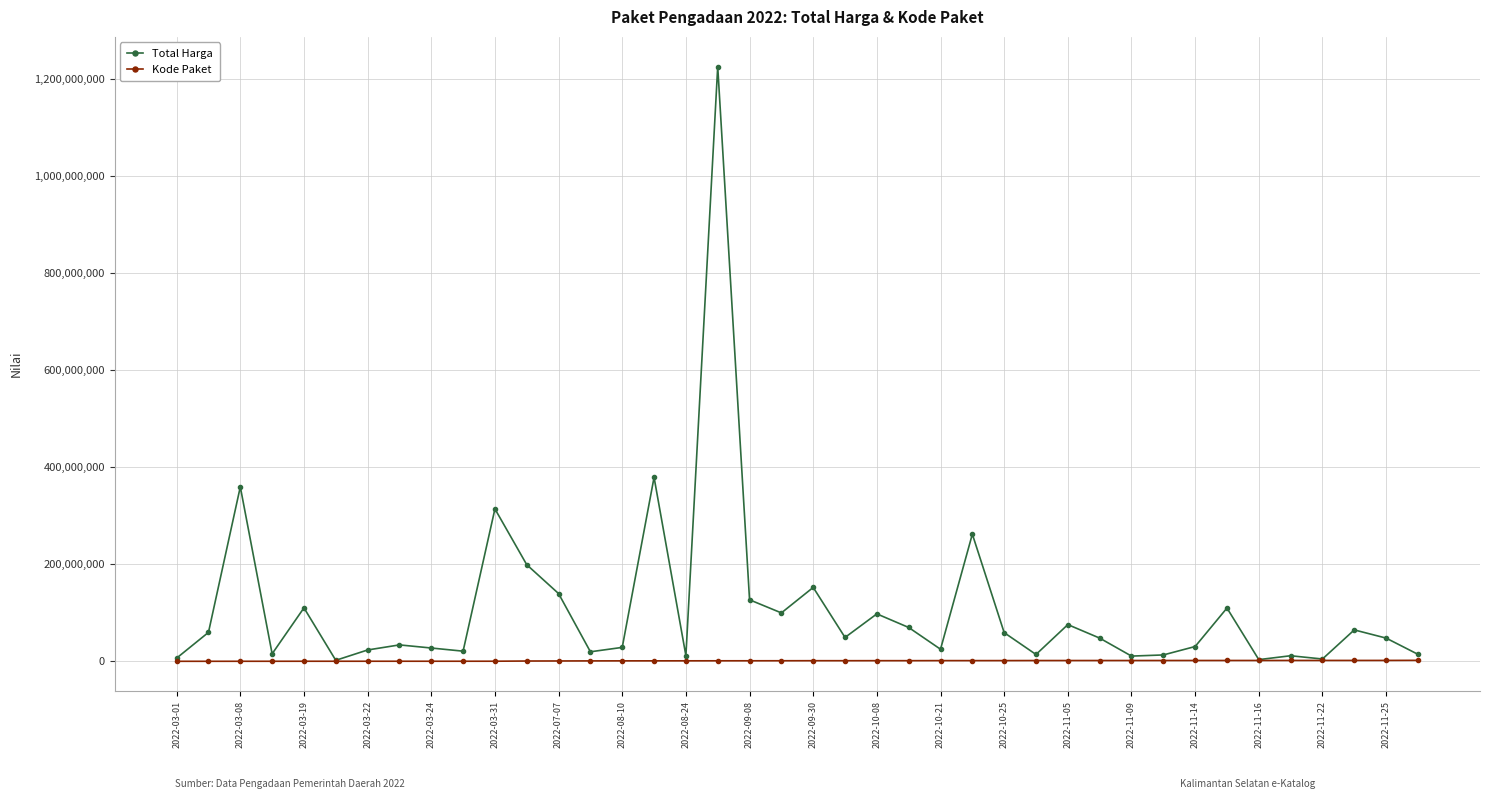

What is the maximum value for Kode Paket?

2346755